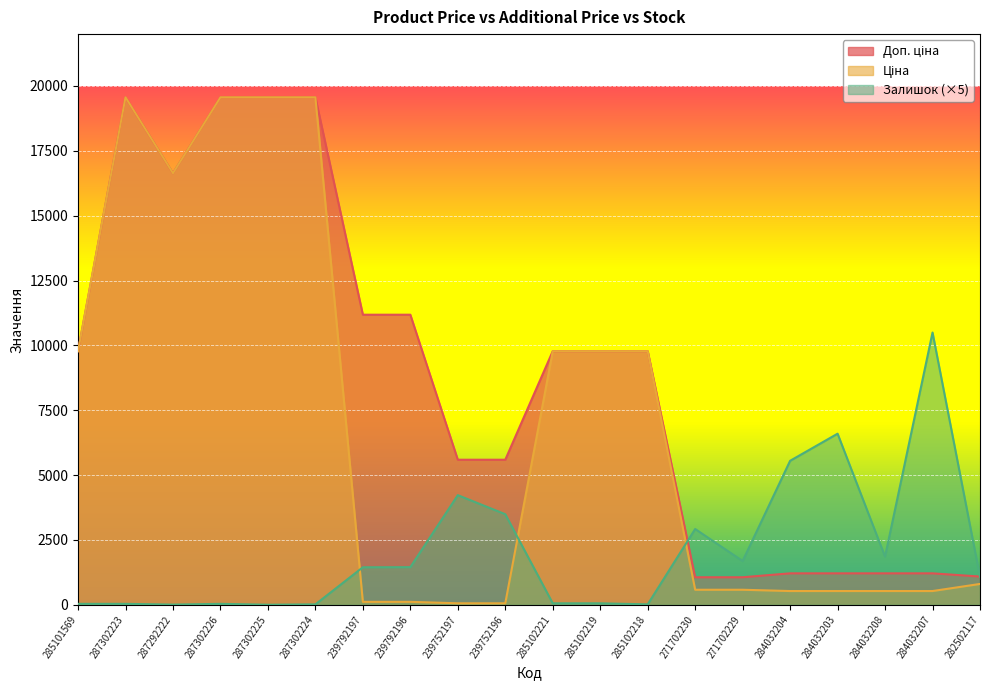

At how many categories does at least one series exceed 1025?

20